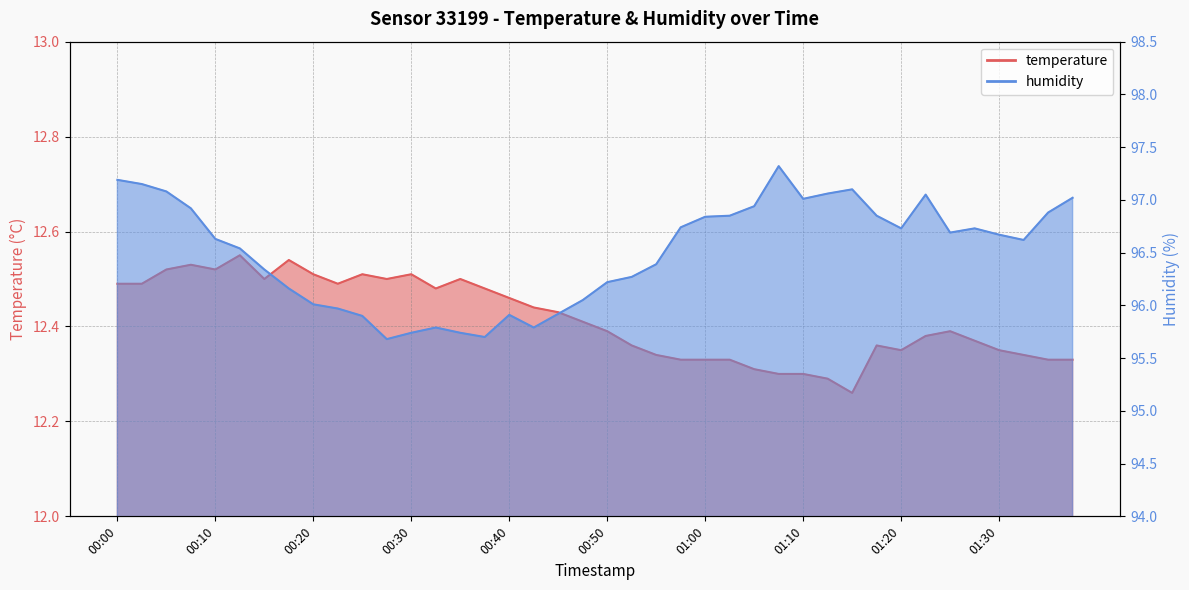

Where is temperature nearest to the value 12?

01:15